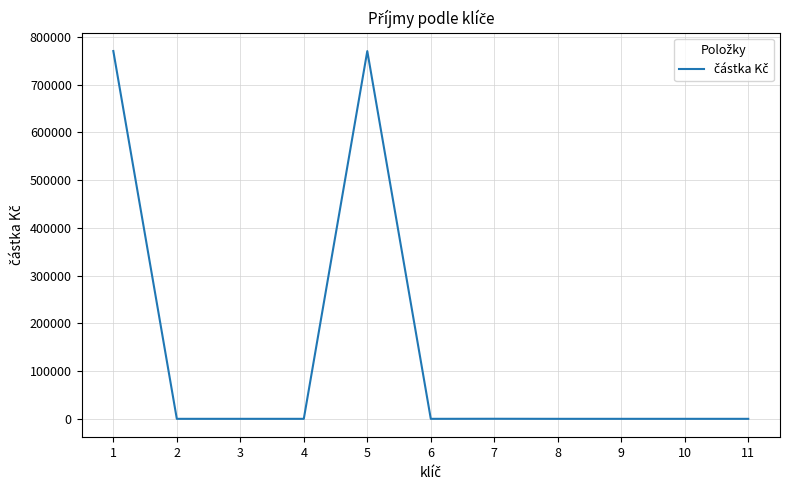

Is it true that the value at 6 is 0.0?

True